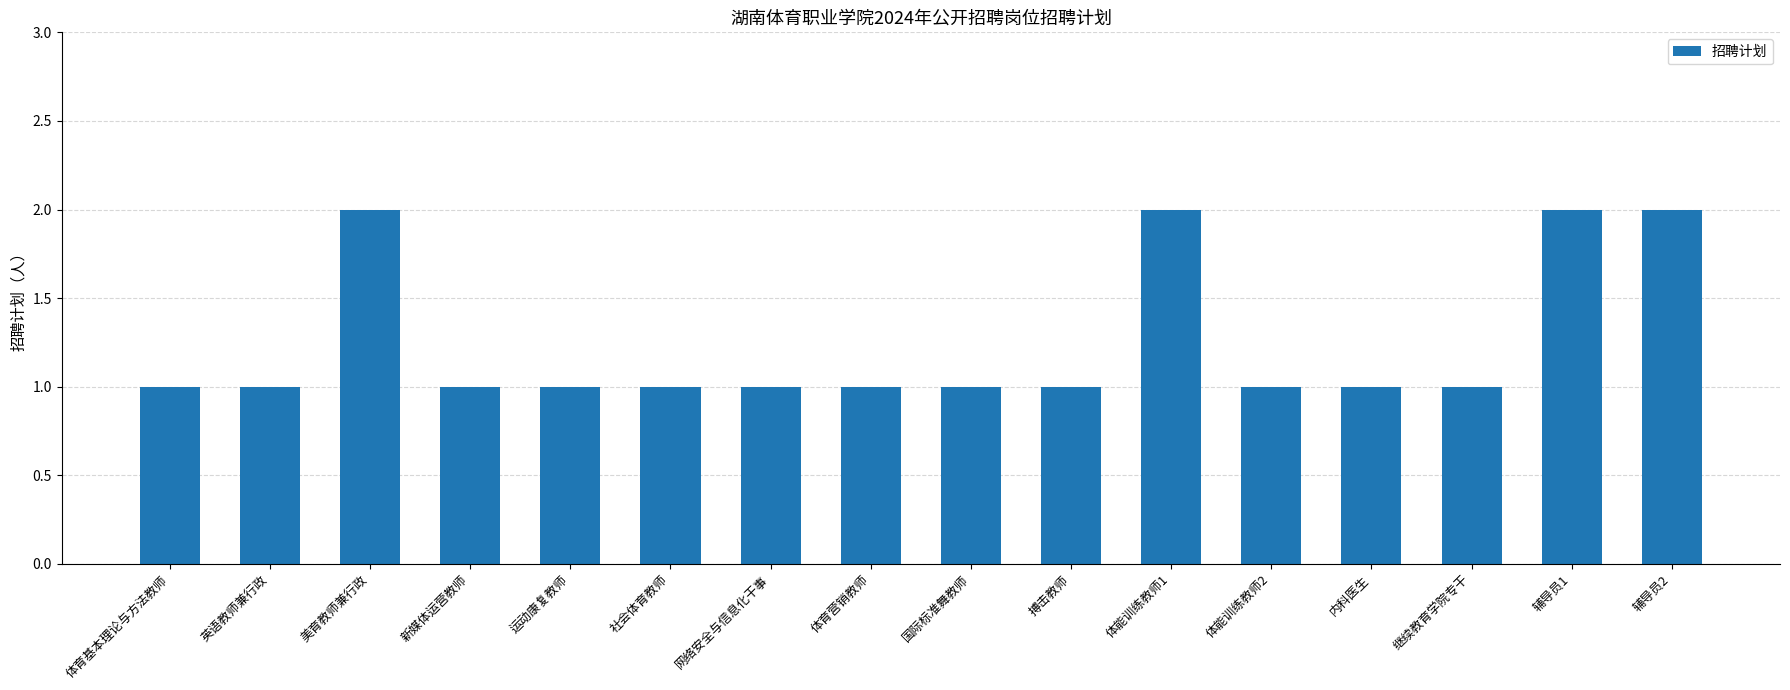

Is it true that the value at 运动康复教师 is 1?

True